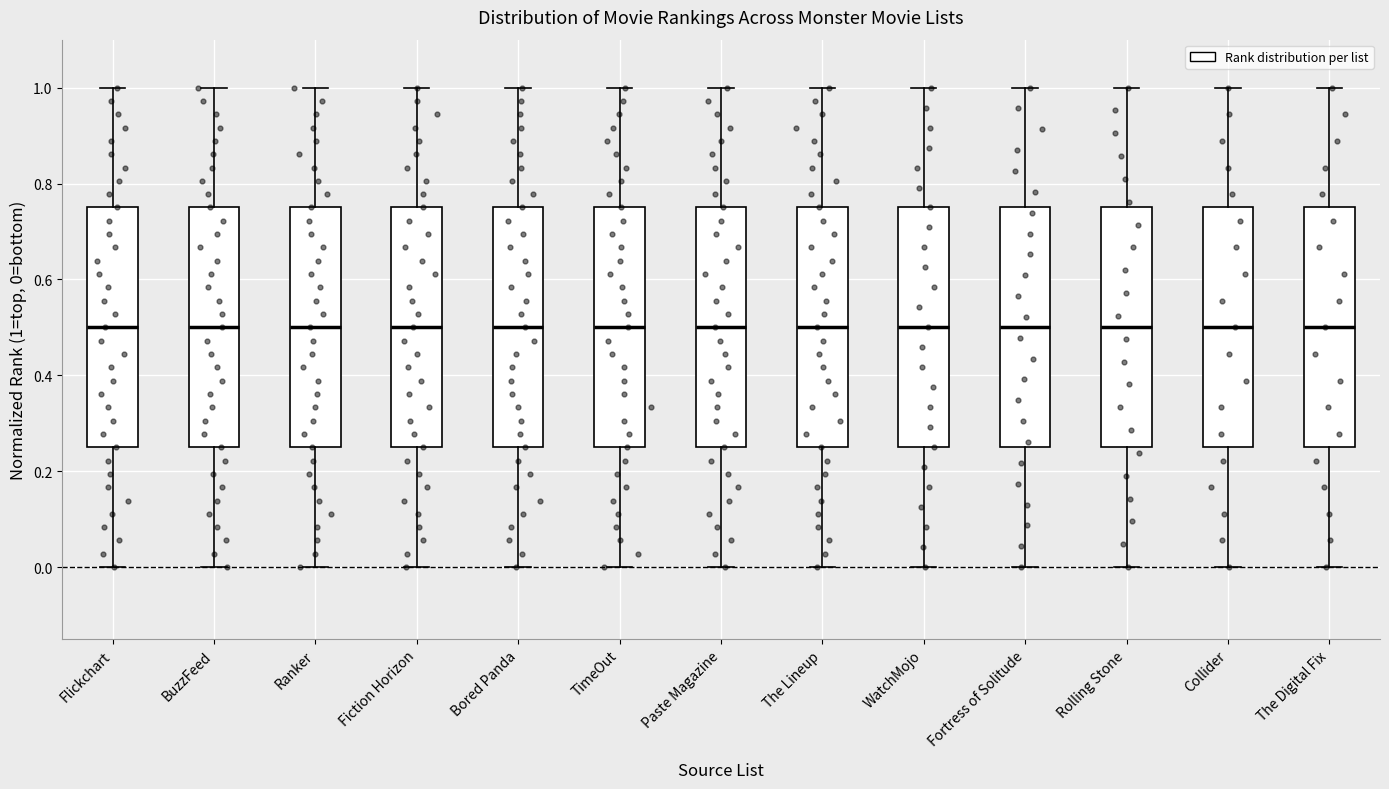

Reading left to right, transcribe this box plot: for each box, give where its median line is, the range the box spans, and where its two whiskers end, as read against the y-axis. The values are not printed on the chart, so give them approximately, as read against the axis.

Flickchart: median 0.50, box 0.26 to 0.76, whiskers 0.00 to 1.00
BuzzFeed: median 0.50, box 0.26 to 0.76, whiskers 0.00 to 1.00
Ranker: median 0.50, box 0.26 to 0.76, whiskers 0.00 to 1.00
Fiction Horizon: median 0.50, box 0.26 to 0.76, whiskers 0.00 to 1.00
Bored Panda: median 0.50, box 0.26 to 0.76, whiskers 0.00 to 1.00
TimeOut: median 0.50, box 0.26 to 0.76, whiskers 0.00 to 1.00
Paste Magazine: median 0.50, box 0.26 to 0.76, whiskers 0.00 to 1.00
The Lineup: median 0.50, box 0.26 to 0.76, whiskers 0.00 to 1.00
WatchMojo: median 0.50, box 0.26 to 0.76, whiskers 0.00 to 1.00
Fortress of Solitude: median 0.50, box 0.26 to 0.76, whiskers 0.00 to 1.00
Rolling Stone: median 0.50, box 0.26 to 0.76, whiskers 0.00 to 1.00
Collider: median 0.50, box 0.26 to 0.76, whiskers 0.00 to 1.00
The Digital Fix: median 0.50, box 0.26 to 0.76, whiskers 0.00 to 1.00